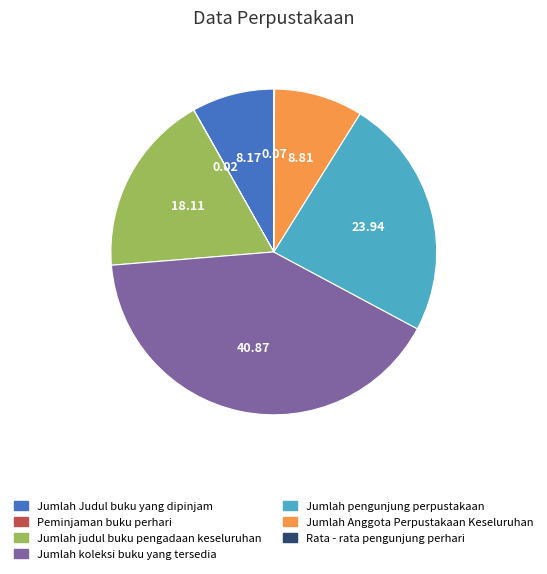

Does Jumlah Anggota Perpustakaan Keseluruhan account for over 50% of the chart?

No